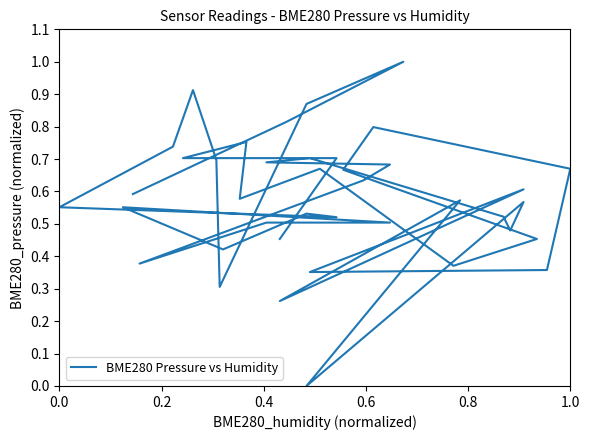

Is it true that the value at 0.8 is 0.7?

True